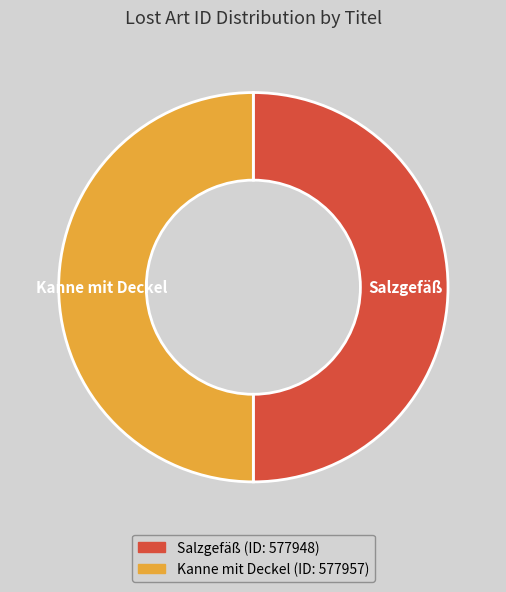

Is the sum of Salzgefäß and Kanne mit Deckel greater than half?

Yes